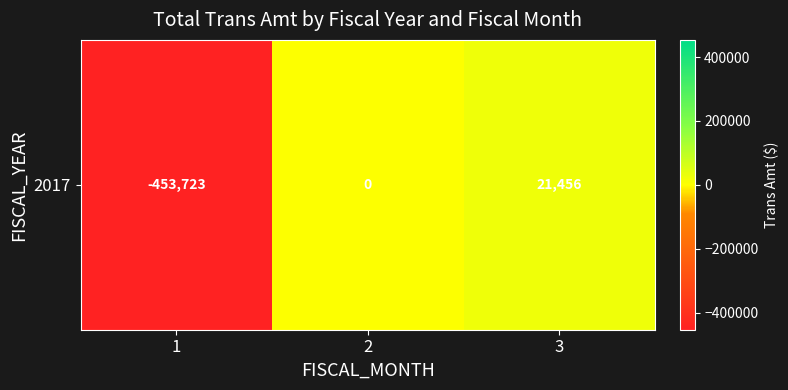

Is it true that the value at 1 is -267721.7?

False